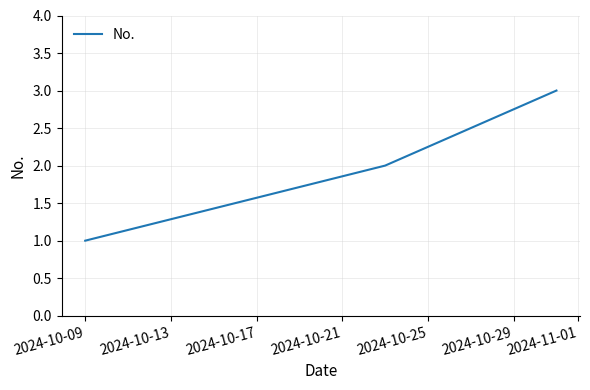

What is the sum of all values?

6